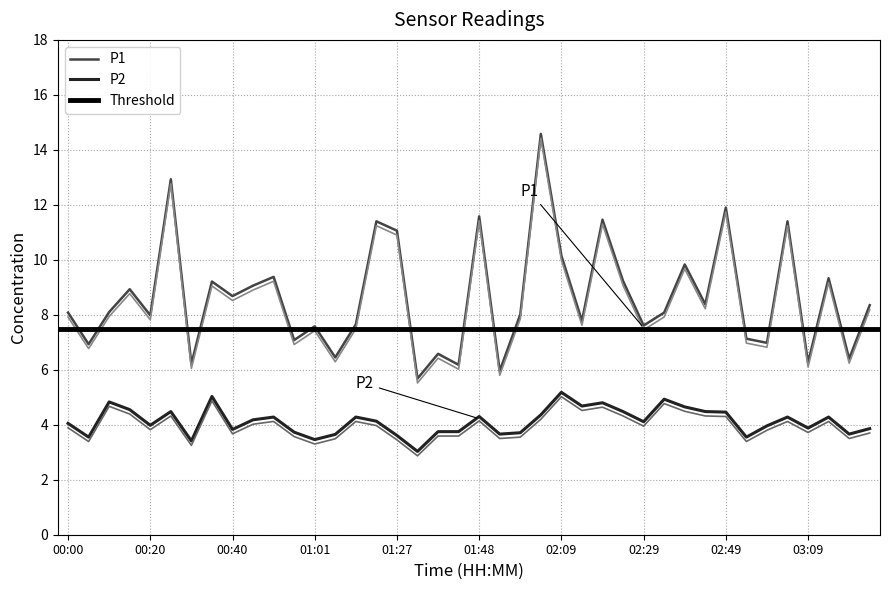

What is the sum of all P1 values?

345.6